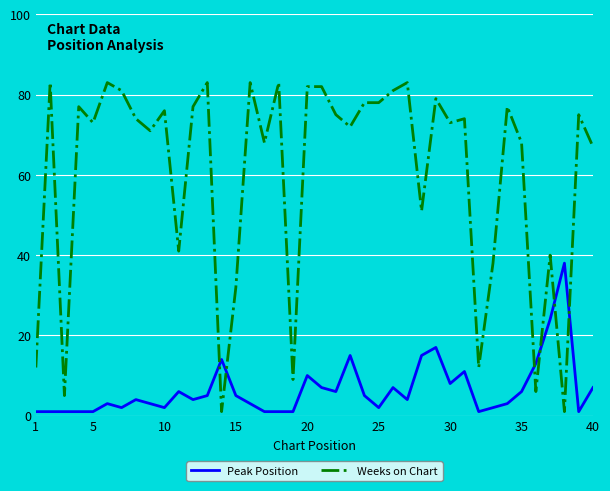

List the series in order of their peak value, lowest first.

Peak Position, Weeks on Chart